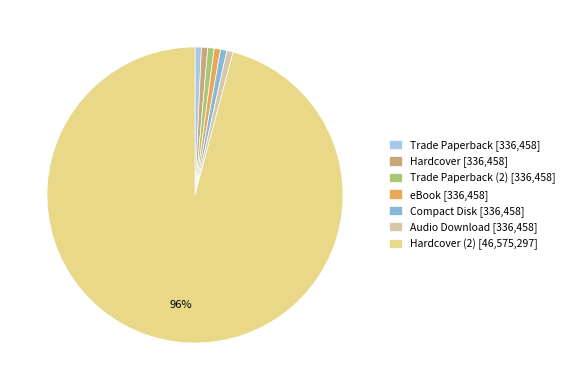

Which slice represents more than half of the pie?

Hardcover (2) [46,575,297]